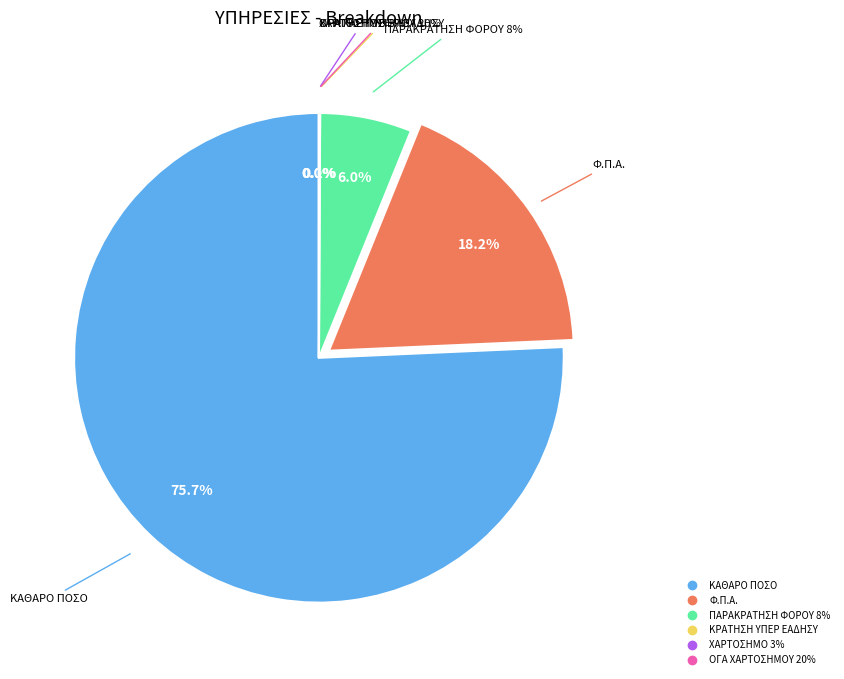

Is the sum of ΚΑΘΑΡΟ ΠΟΣΟ and ΚΡΑΤΗΣΗ ΥΠΕΡ ΕΑΔΗΣΥ greater than half?

Yes